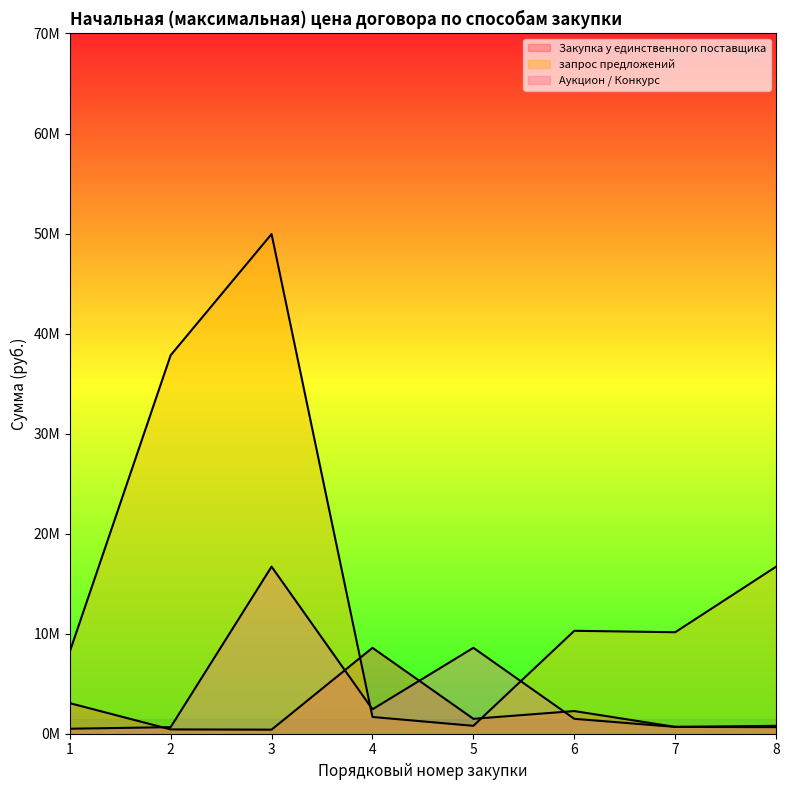

What is the spread (max minus min) of values at 4?

6916120.4